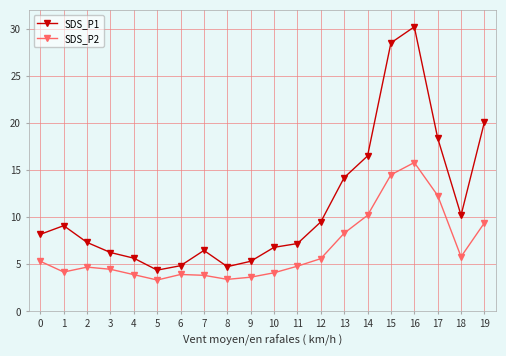

True or false: SDS_P2 and SDS_P1 intersect in this chart.

False